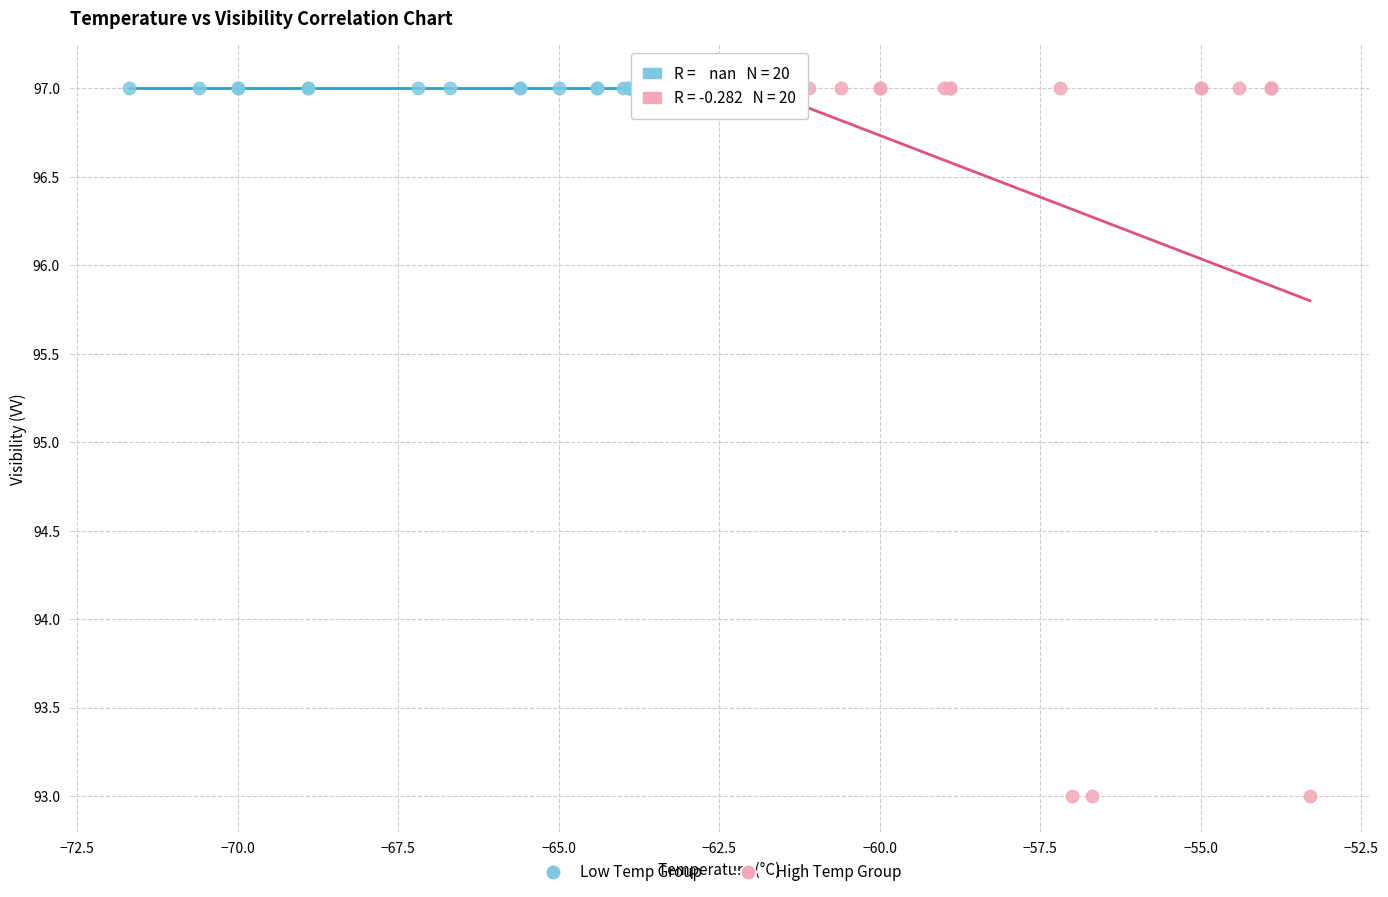

Which series contains the lowest Y value?

High Temp Group